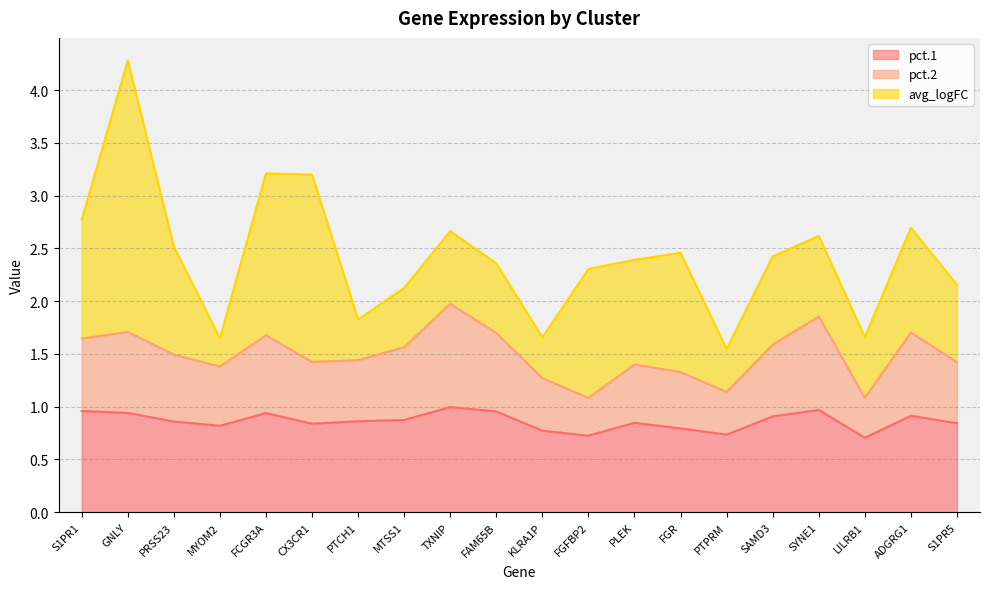

How many interior local peaks does the pct.1 series have?

5